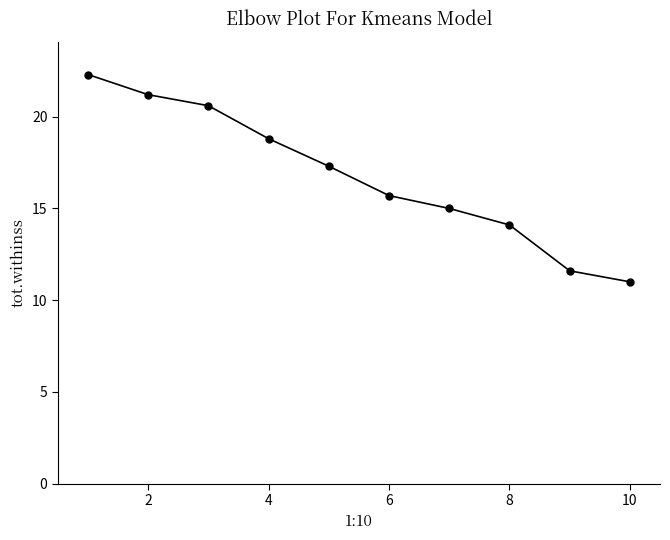

How many data points does each series have?

10